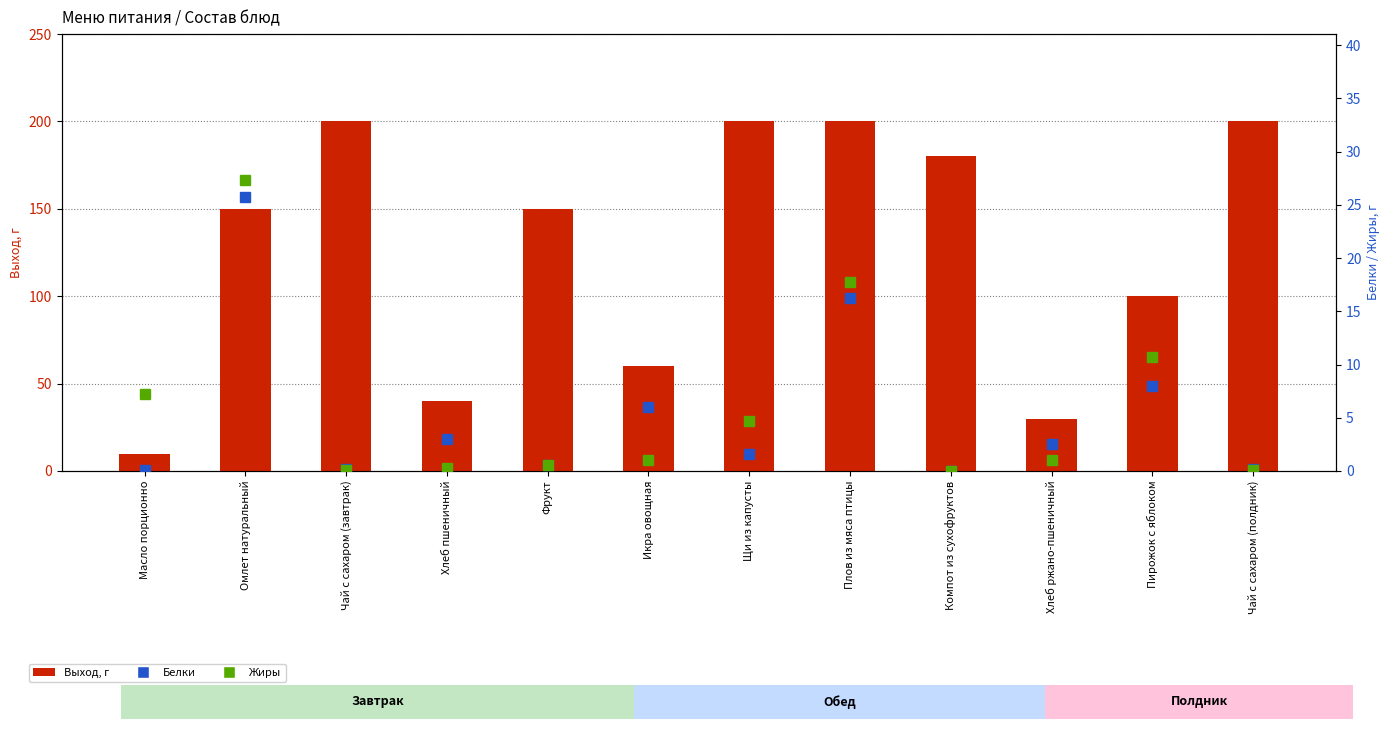

At which category does the chart reach its minimum across all series?

Компот из сухофруктов